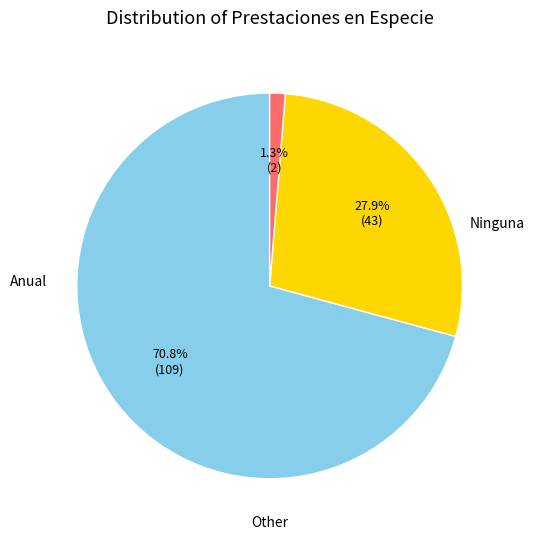

Is there any slice that represents more than half of the pie?

Yes